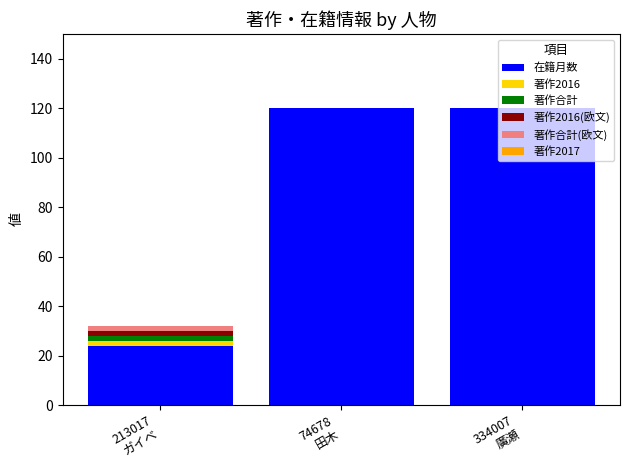

What is the highest value of the 在籍月数 series?

120